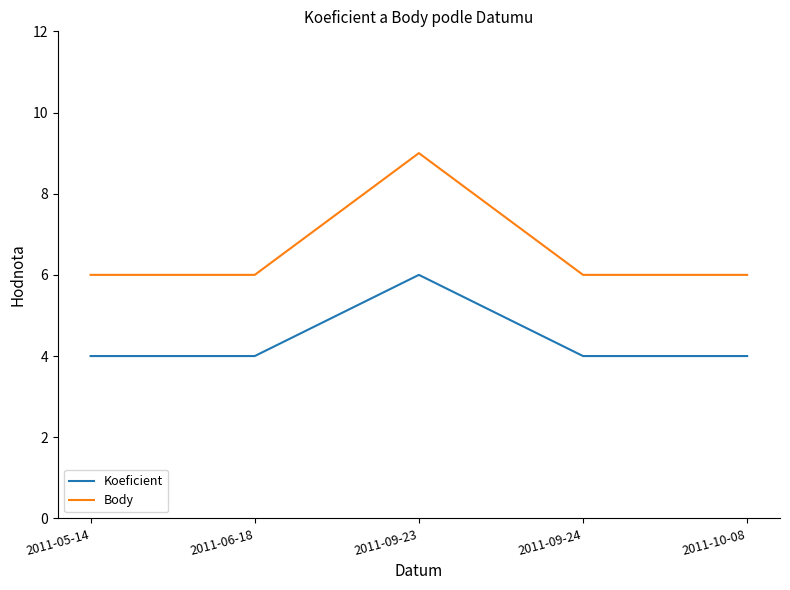

What is the maximum value for Koeficient?

6